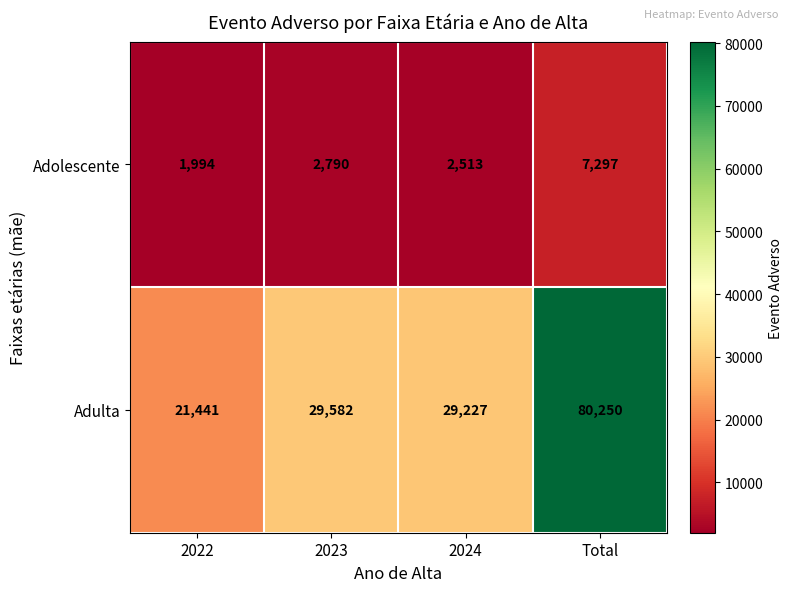

Reading left to right, transcribe all the data shown in this chart.

Adolescente: 2022=1994	2023=2790	2024=2513	Total=7297
Adulta: 2022=21441	2023=29582	2024=29227	Total=80250